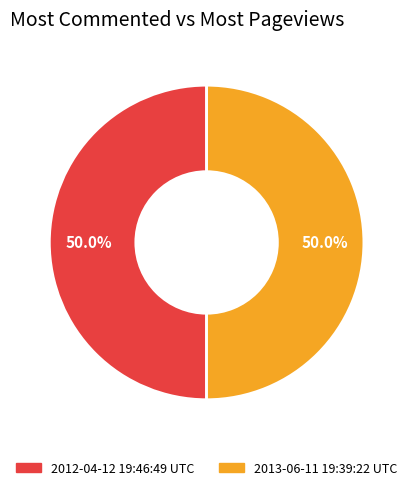

To the nearest percent, what is the average slice percentage?

50%